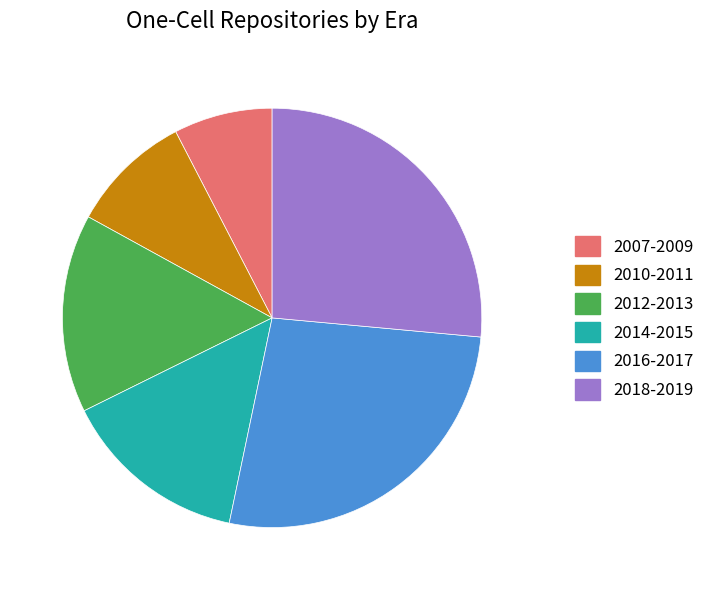

How many segments does this pie chart have?

6